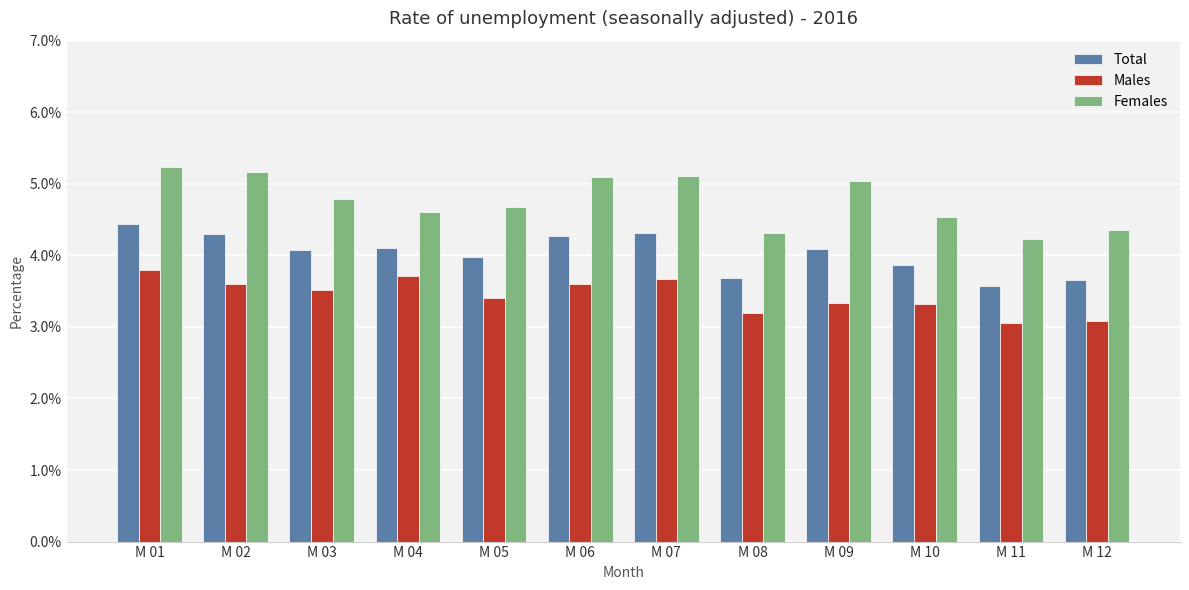

What are all the series names shown in the legend?

Total, Males, Females